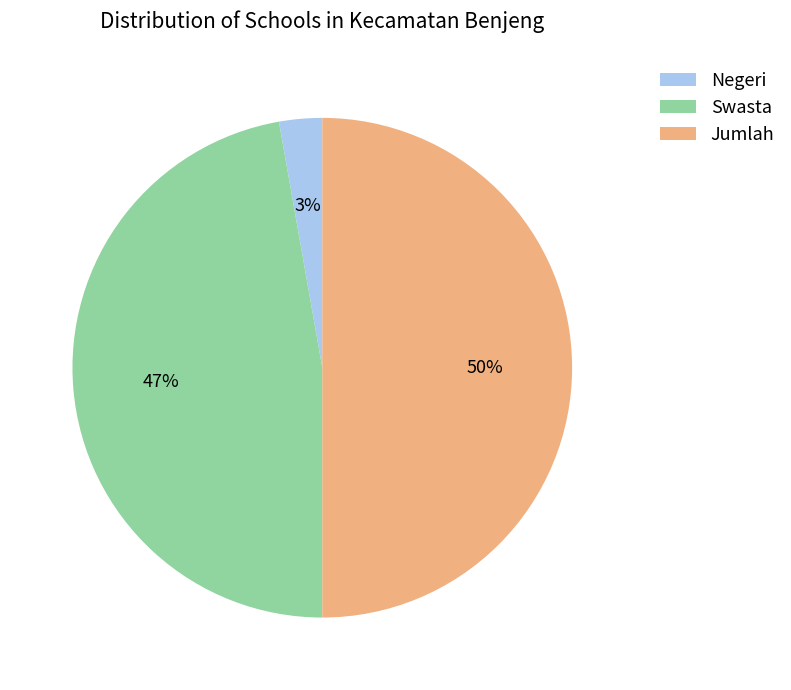

How many segments does this pie chart have?

3